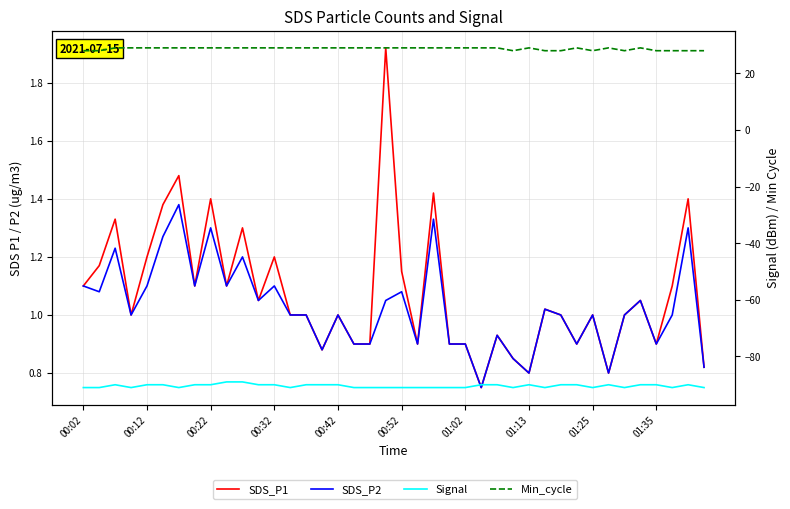

In SDS_P1, how many points are higher than both neighbors (excluding endpoints)?

13